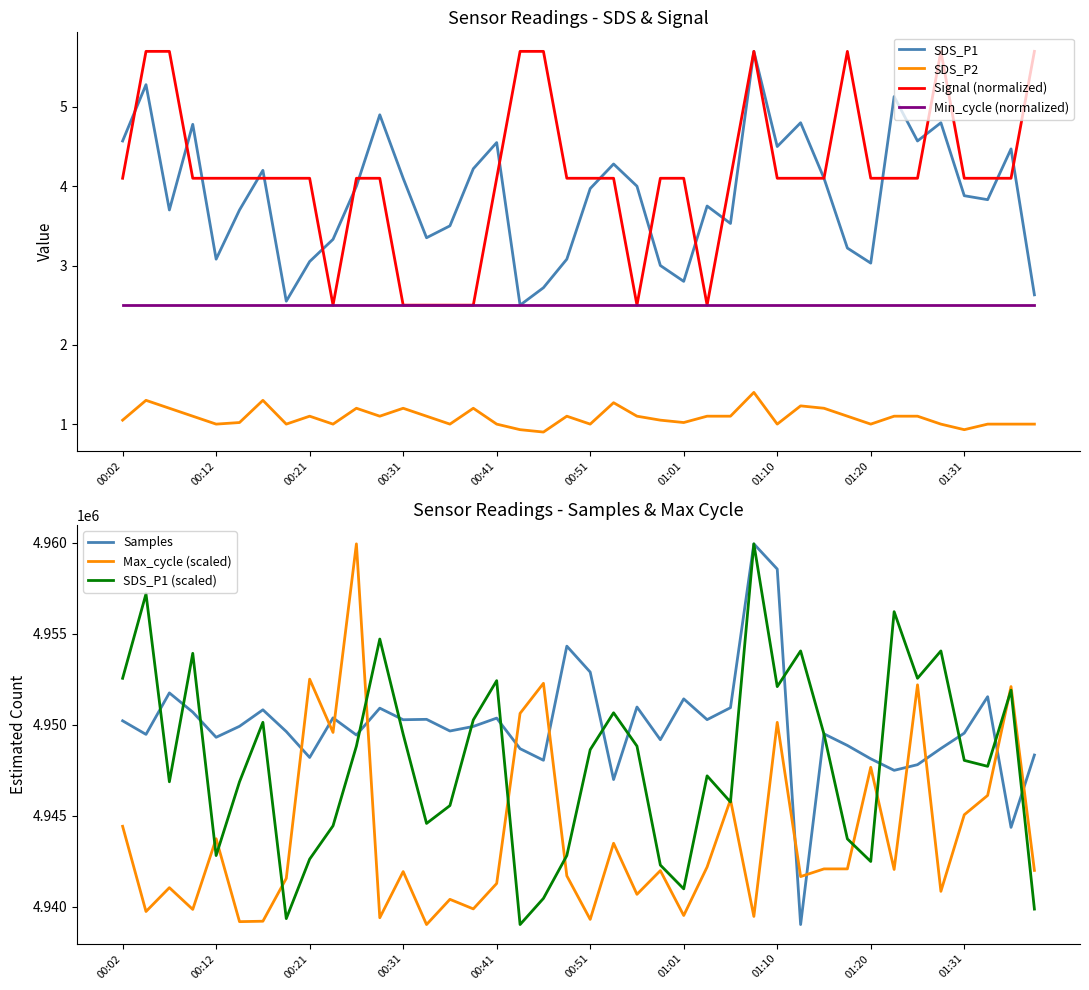

Between 00:04 and 01:26, which is larger?

00:04